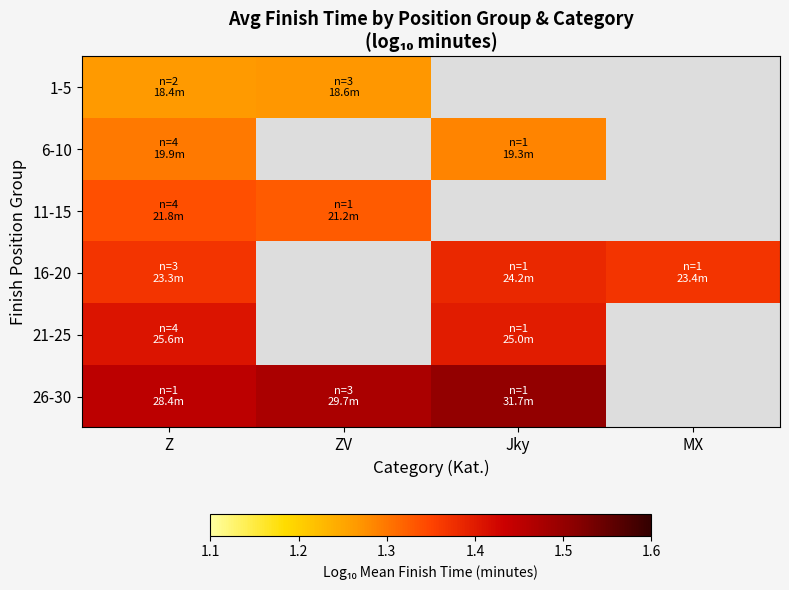

At which category is the sum across all series the highest?

Z